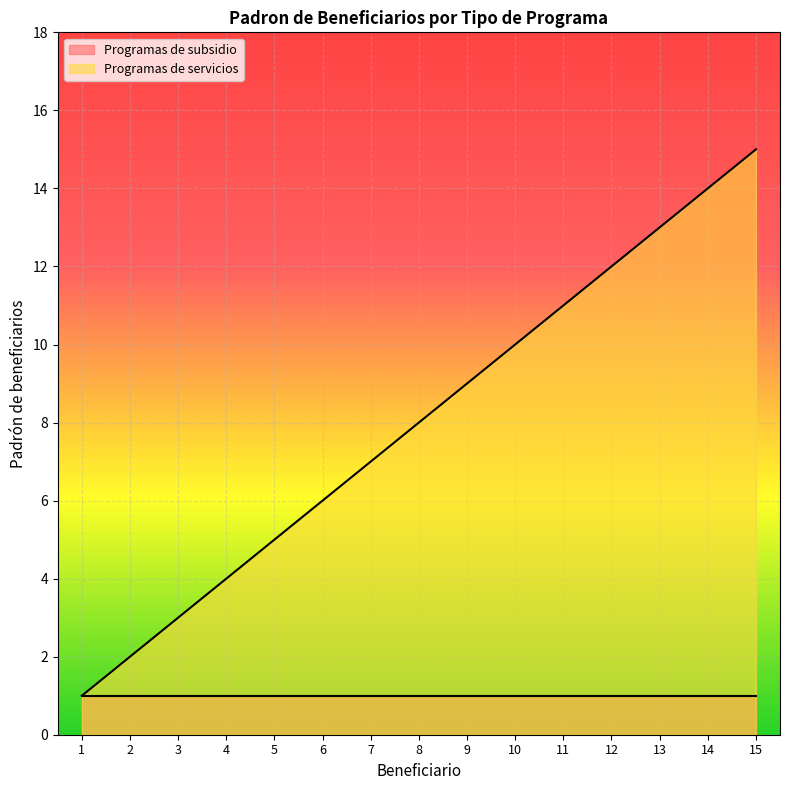

Reading left to right, extract all data points from this chart.

1=1	2=2	3=3	4=4	5=5	6=6	7=7	8=8	9=9	10=10	11=11	12=12	13=13	14=14	15=15